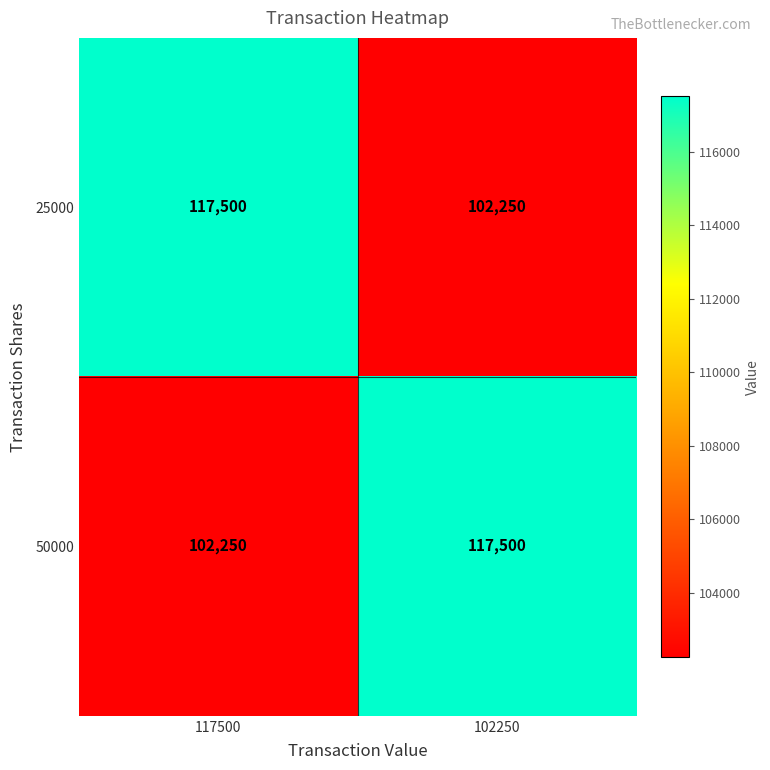

What is the minimum value for 50000?

102250